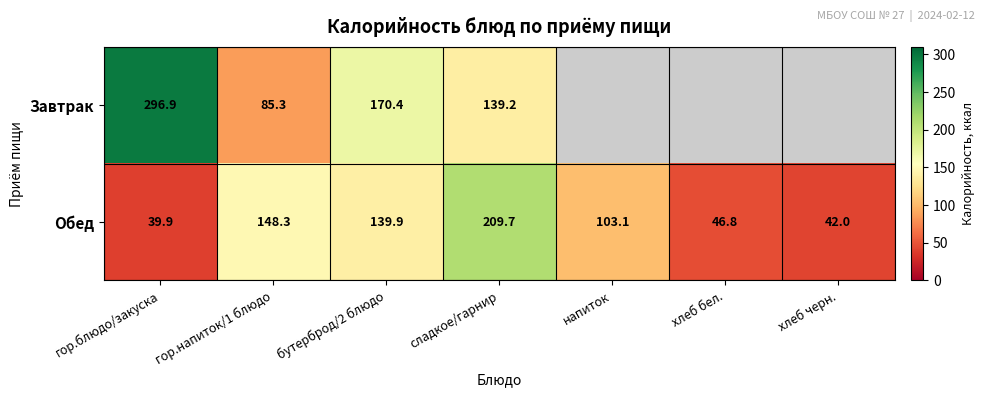

What is the sum of the Обед values at гор.напиток/1 блюдо and бутерброд/2 блюдо?

288.2